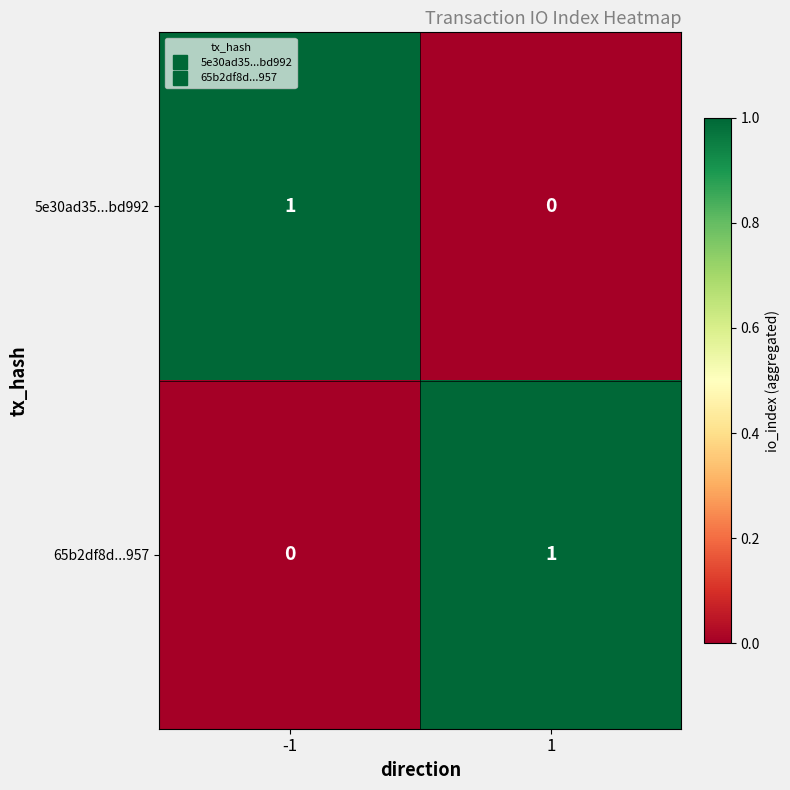

List the labels in order of 65b2df8d...957 value, smallest first.

-1, 1